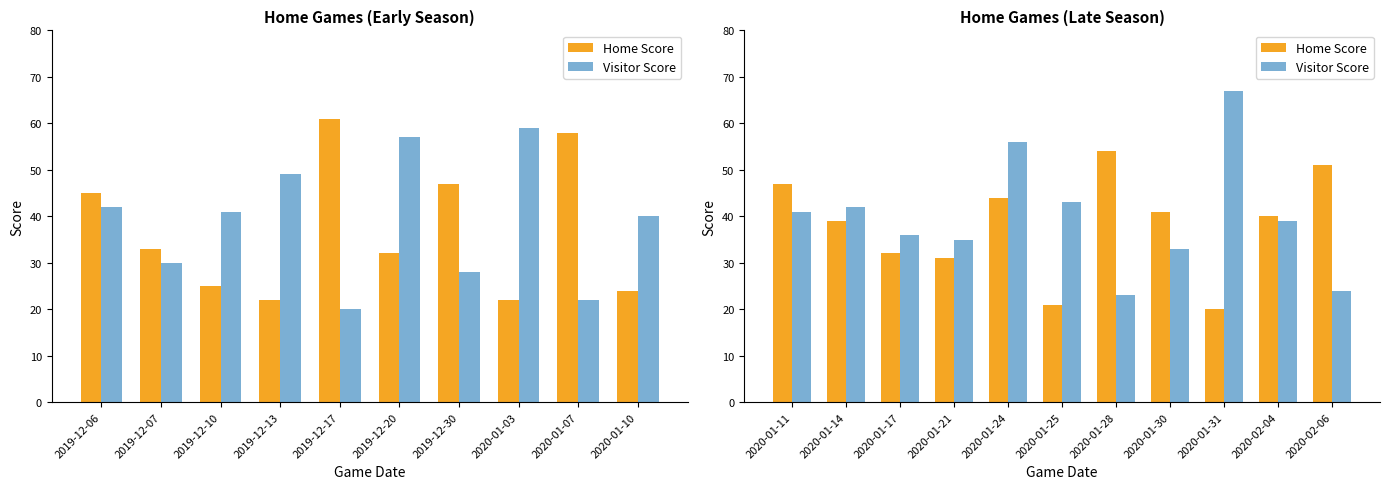

Where does the Visitor Score series first go above 39?

2020-01-11